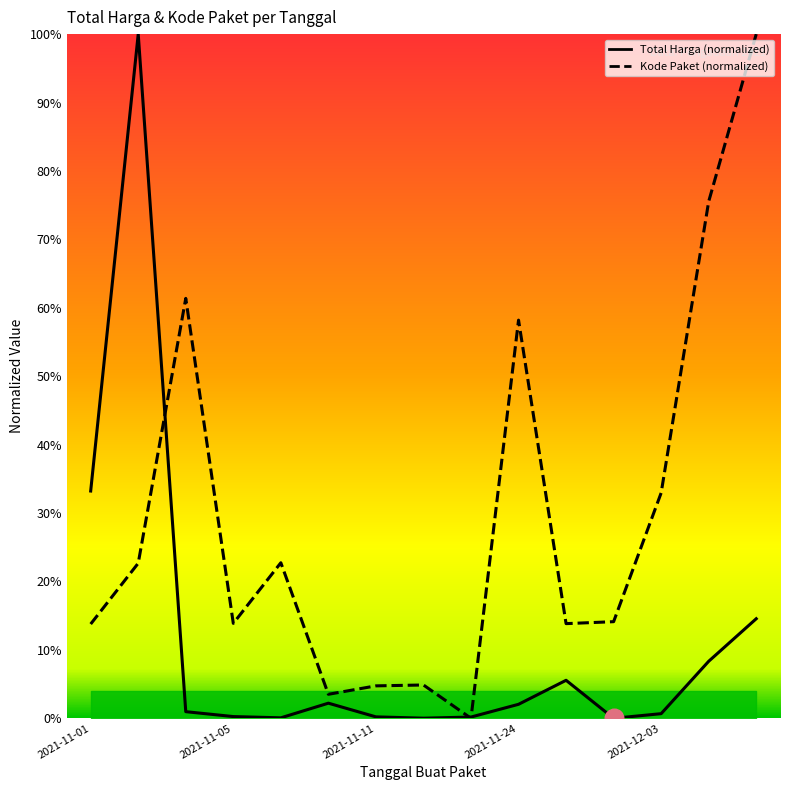

Which series reaches the minimum Y coordinate?

Total Harga (normalized)